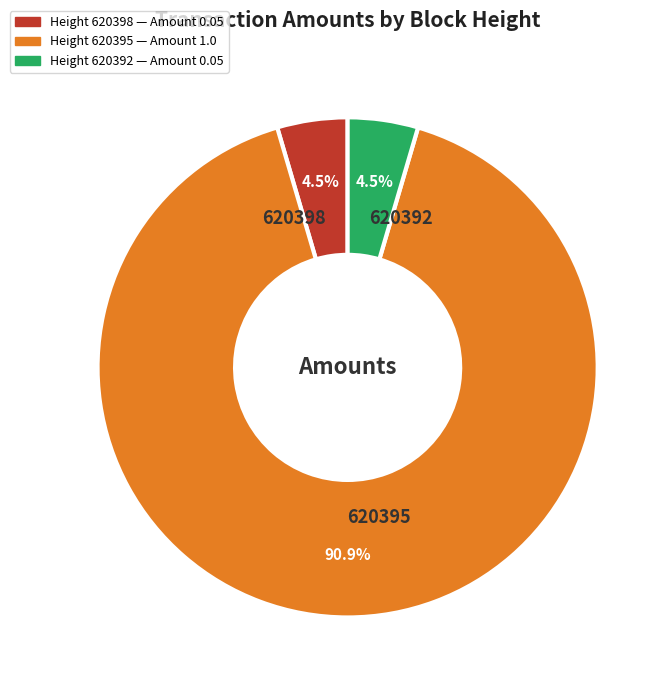

Which slice is the largest?

620395